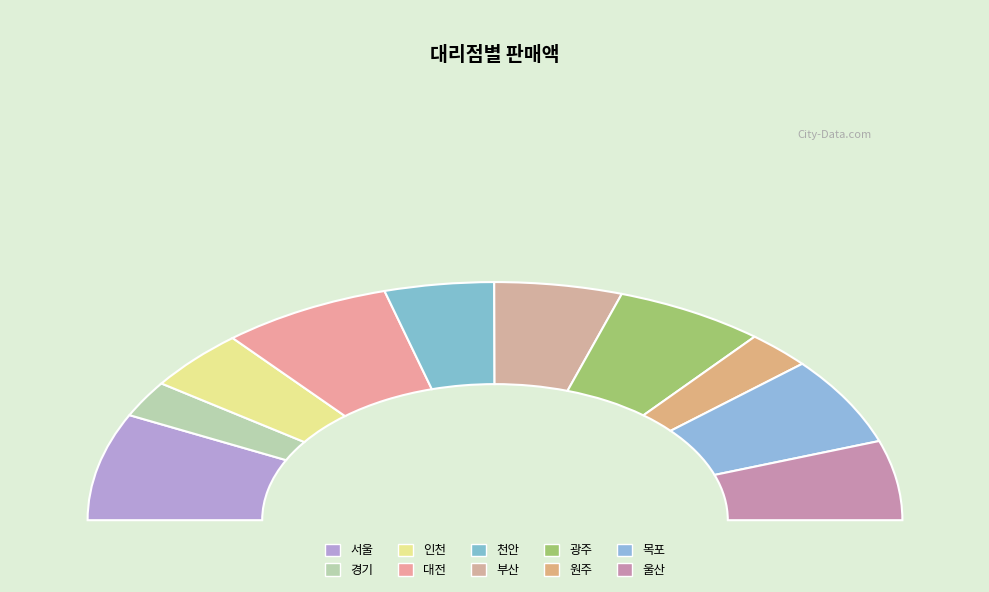

To the nearest percent, what portion does 목포 represent?

12%